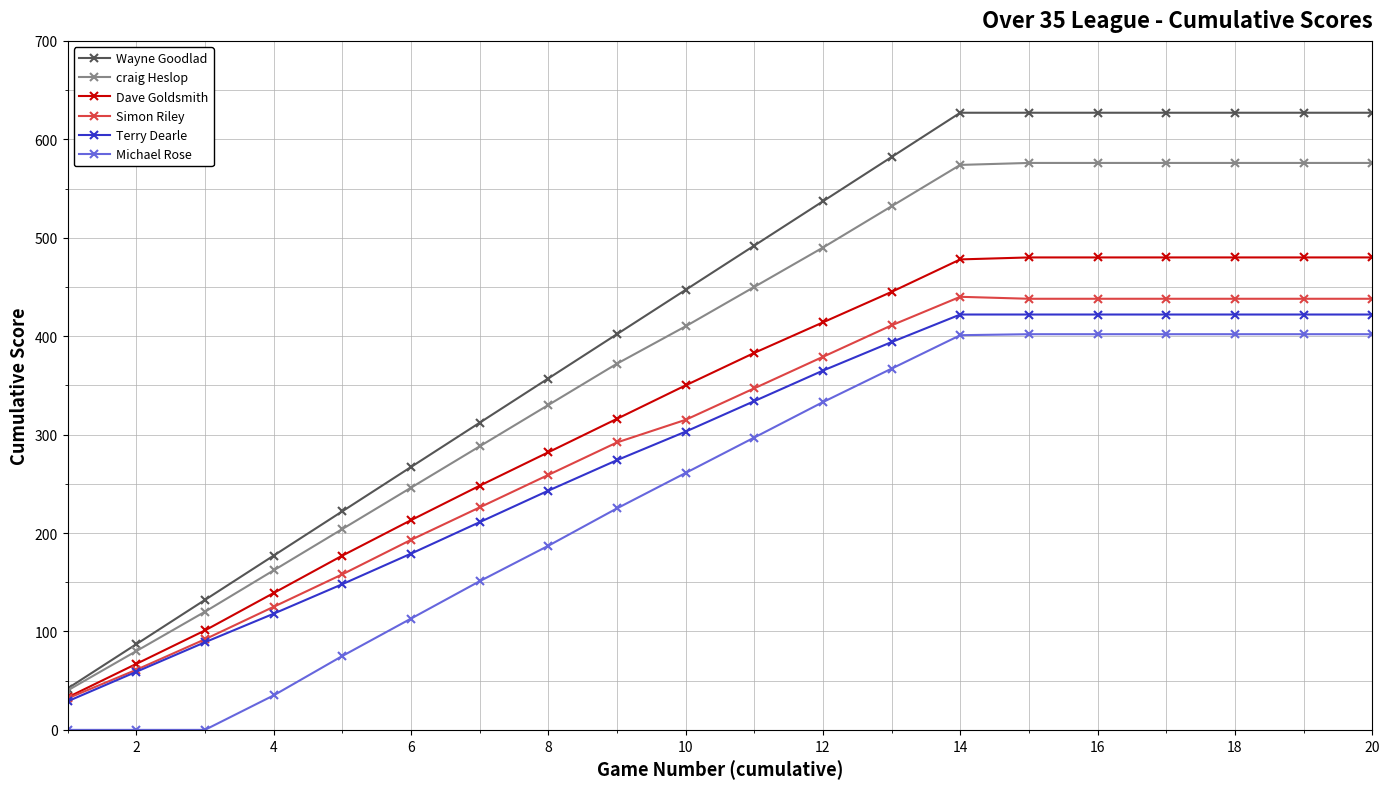

How many distinct data groups are displayed?

6